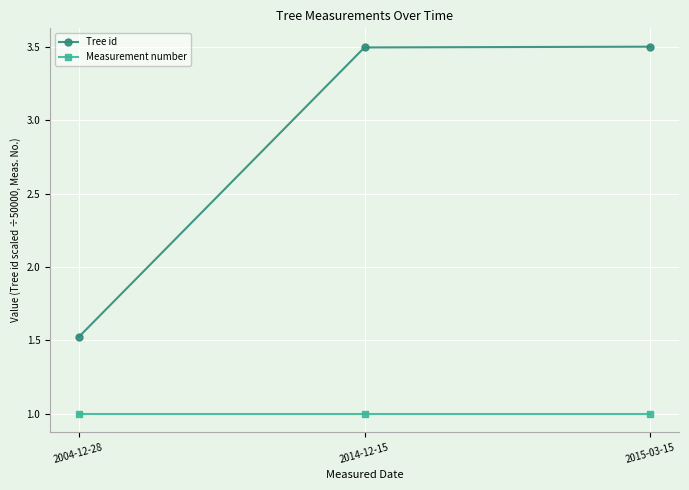

What are all the series names shown in the legend?

Tree id, Measurement number